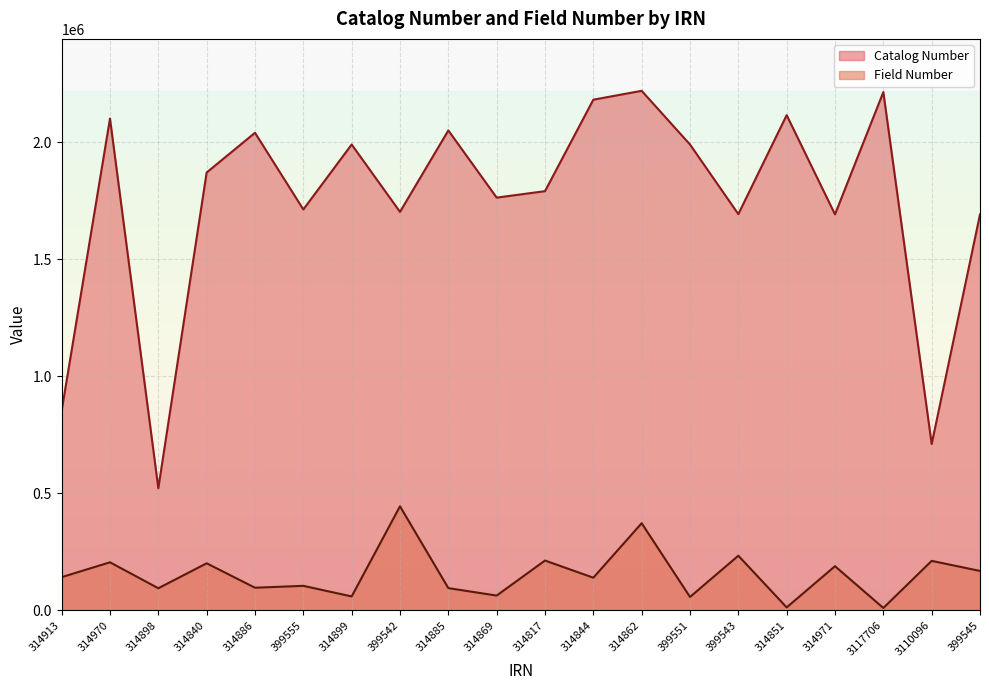

How many lines are shown in the chart?

2